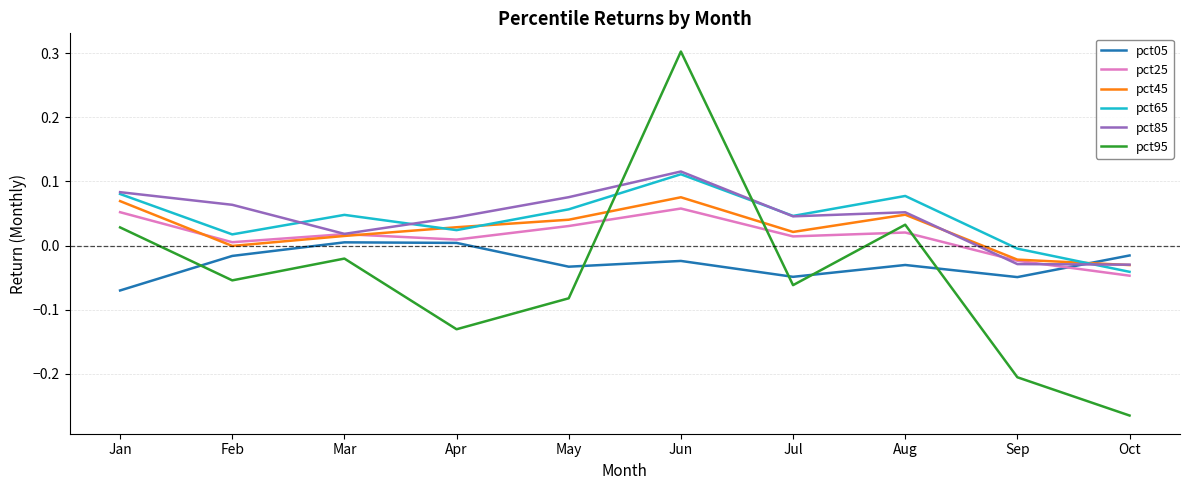

In pct25, how many points are lower than both neighbors (excluding endpoints)?

3